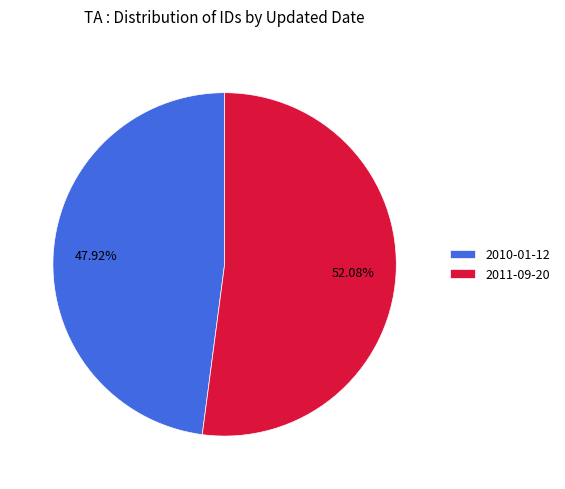

How many slices are in this pie chart?

2